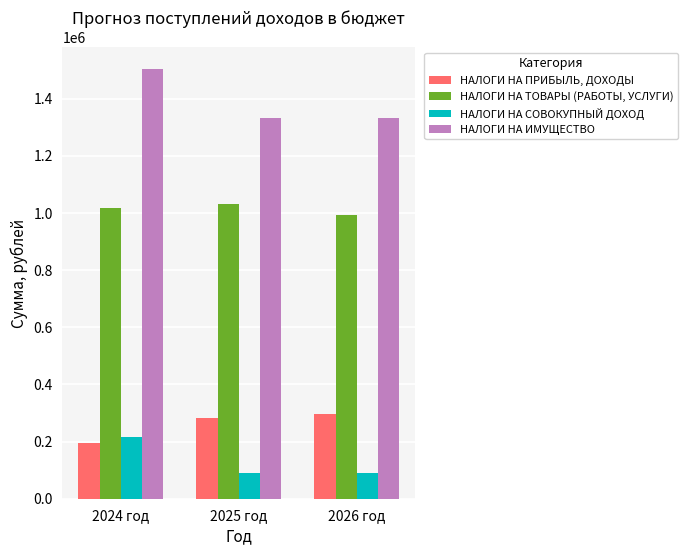

Which series has the widest spread of values?

НАЛОГИ НА ИМУЩЕСТВО